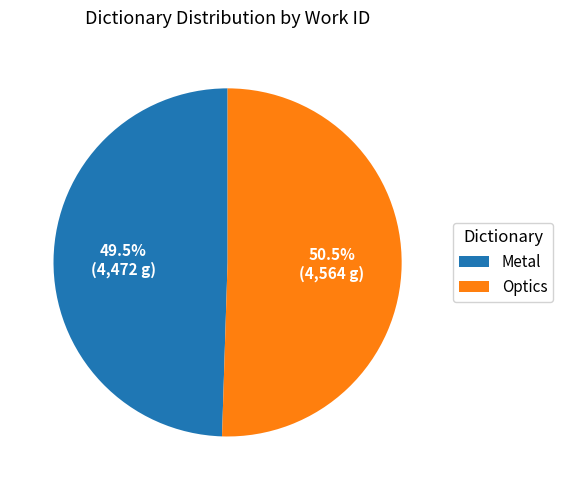

Approximately how many times larger is the value at Optics compared to Metal?

1.0